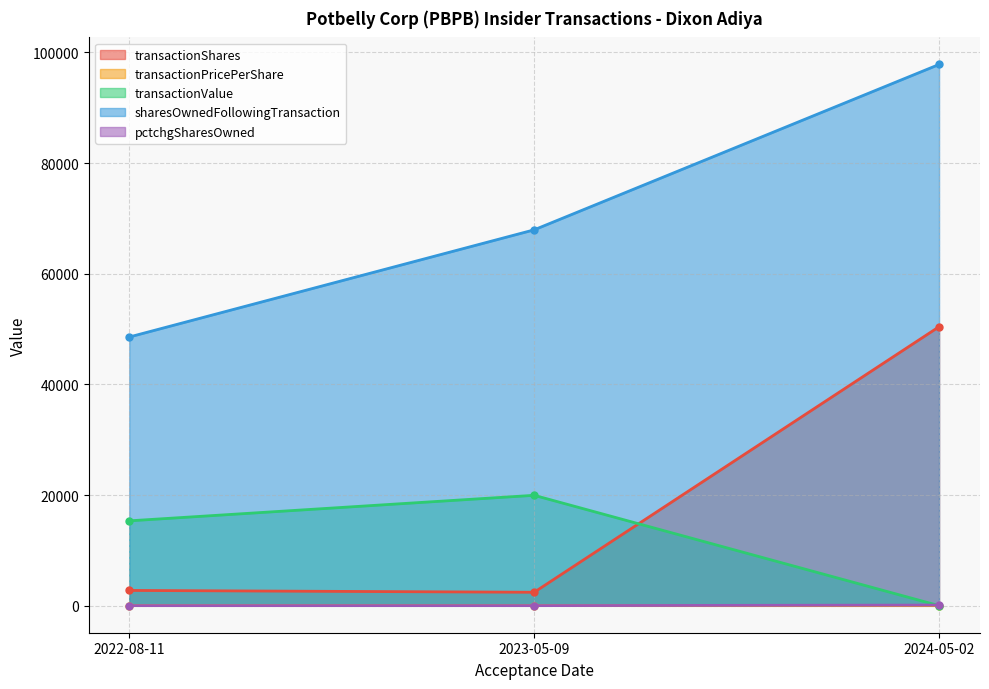

How many lines are shown in the chart?

5